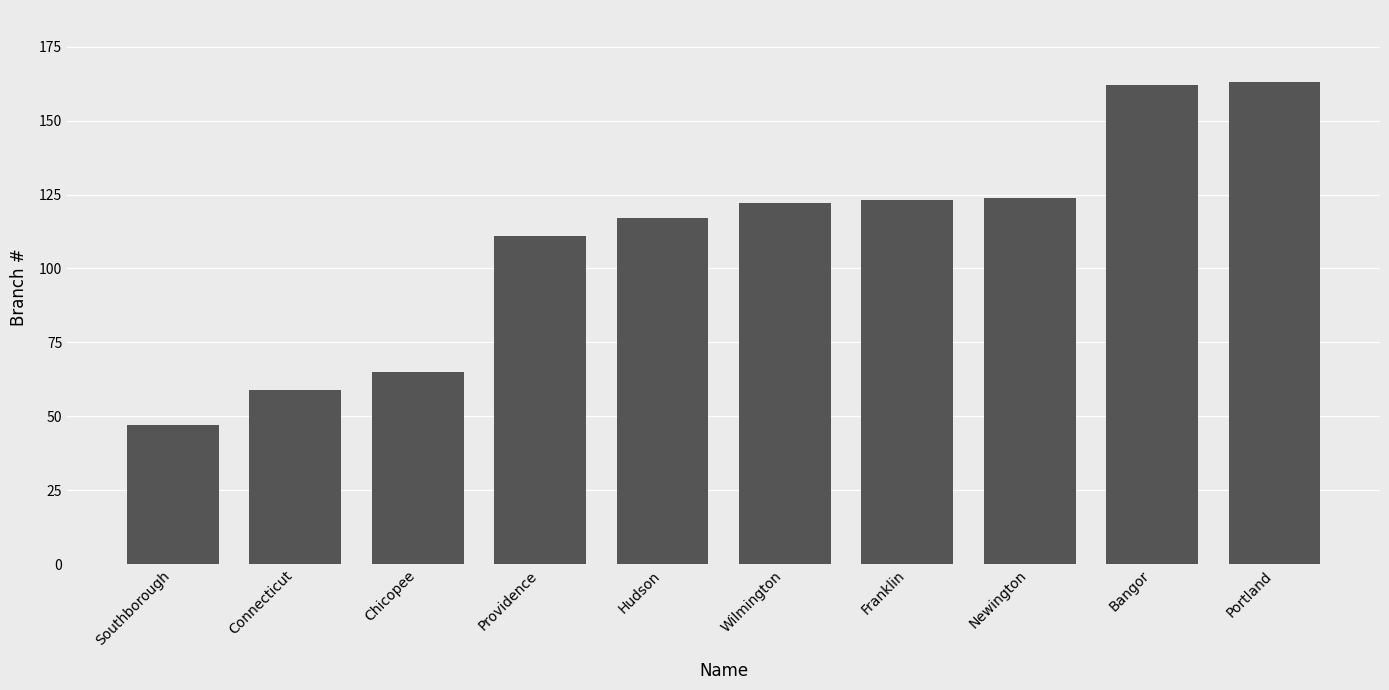

The chart shows a value of 114 at Chicopee. True or false?

False